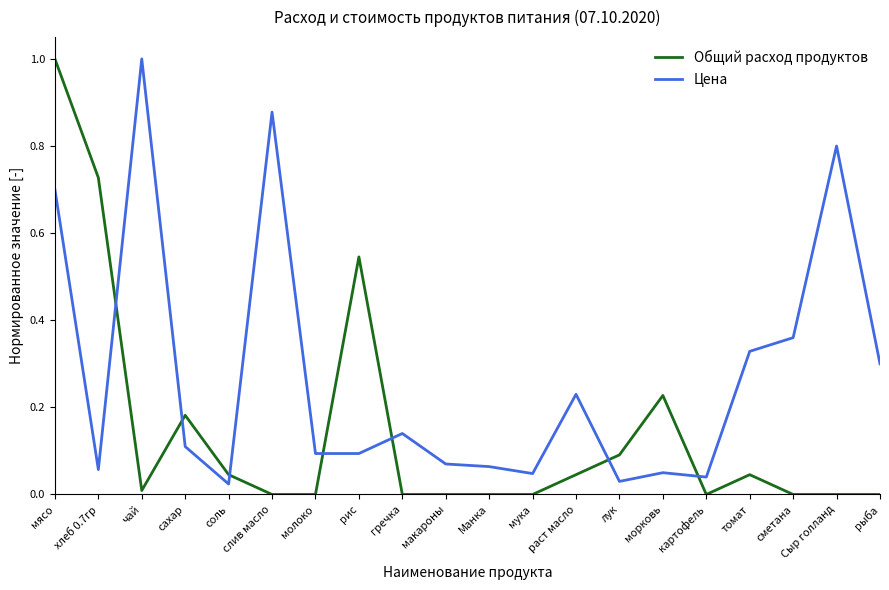

What is the difference between the maximum and minimum values in the Общий расход продуктов series?

1.0